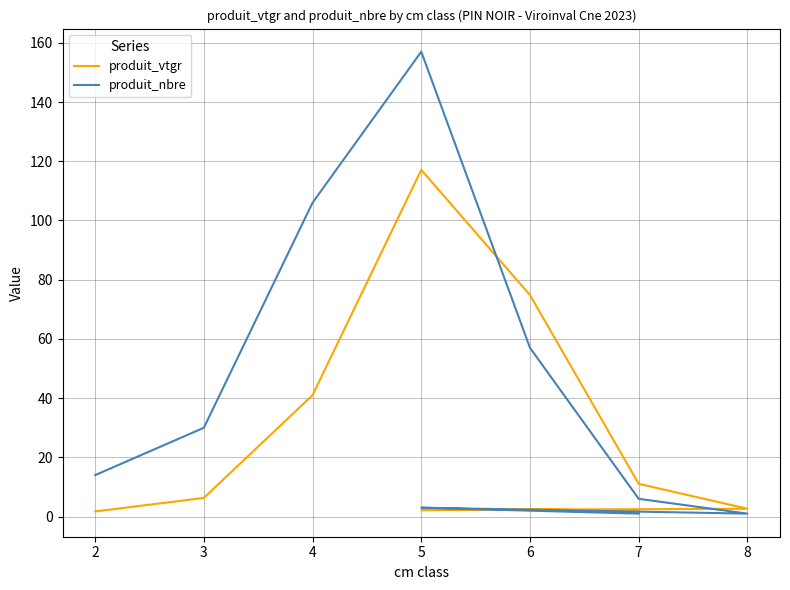

At which category does produit_nbre reach its first local valley?

8